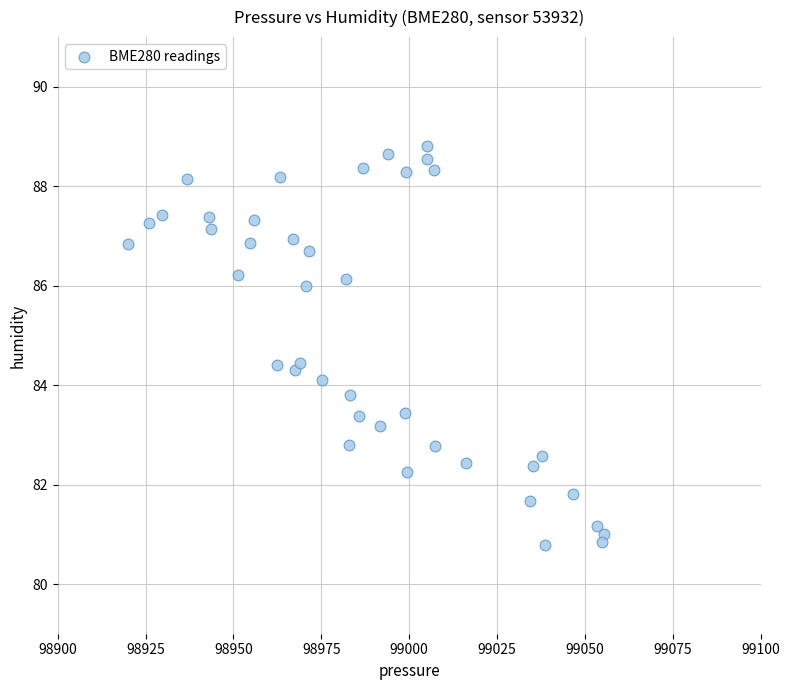

What is the range of Y values (max minus min)?

8.0